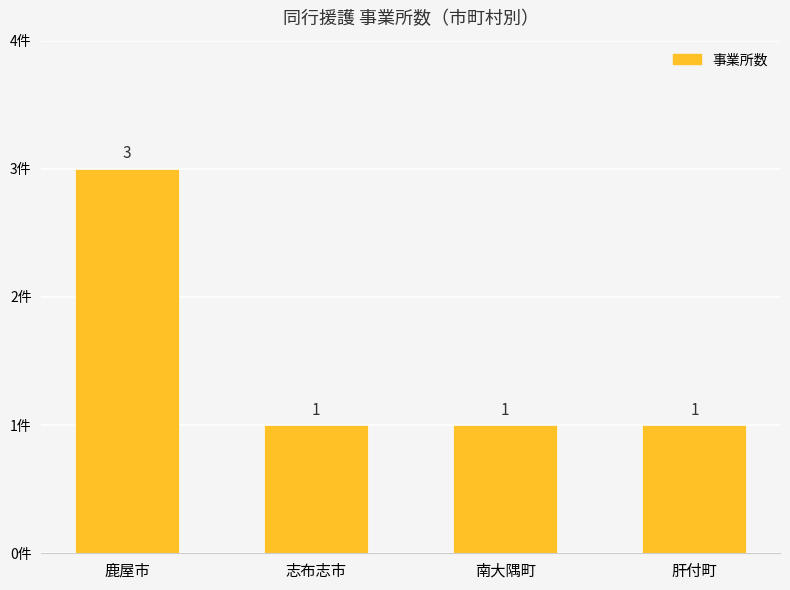

Reading left to right, transcribe all the data shown in this chart.

3	1	1	1